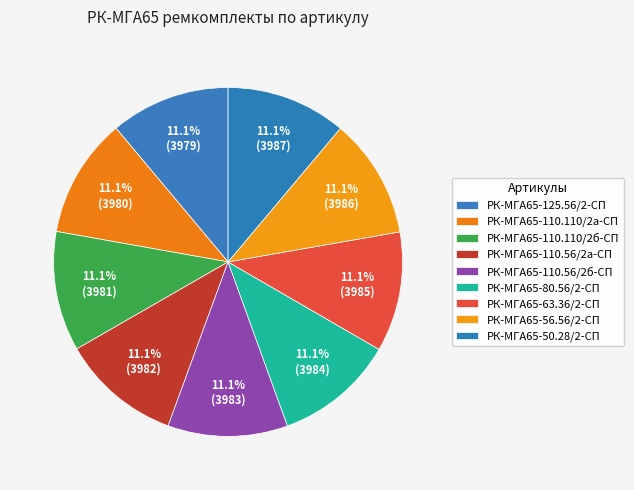

True or false: РК-МГА65-110.56/2б-СП accounts for 11% of the total.

True